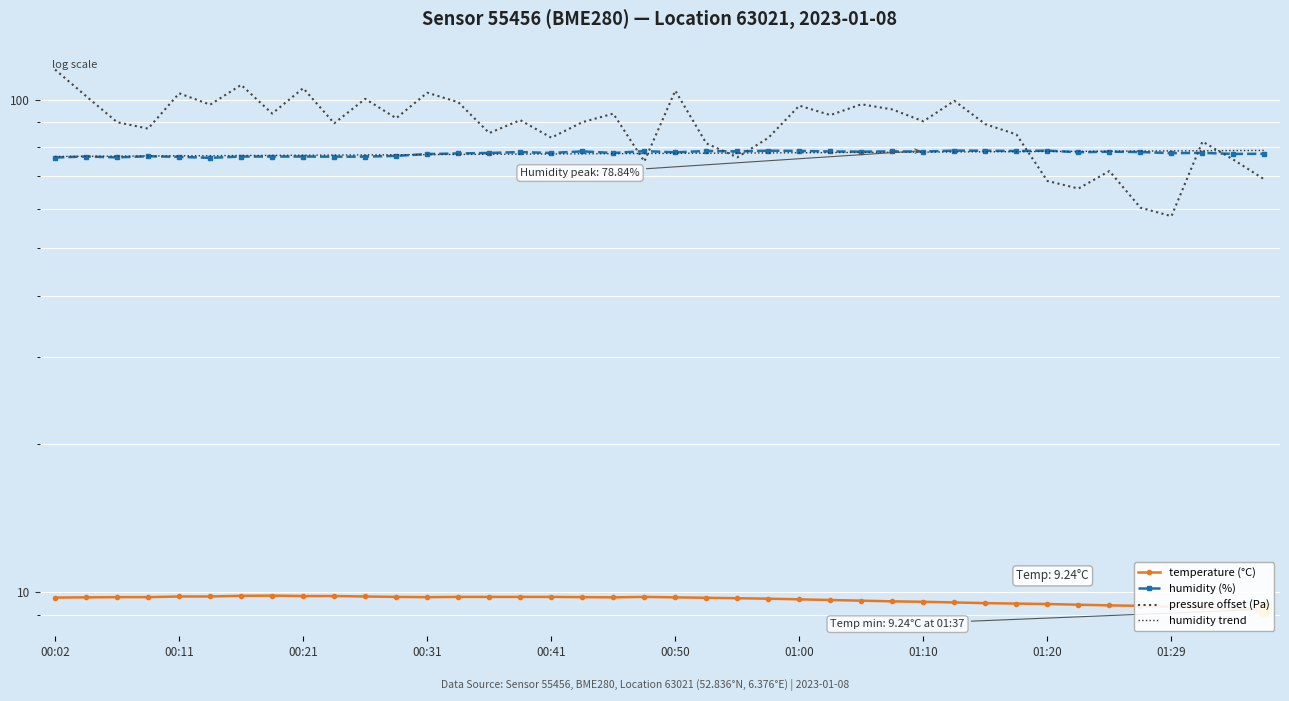

True or false: humidity (%) and humidity trend intersect in this chart.

True